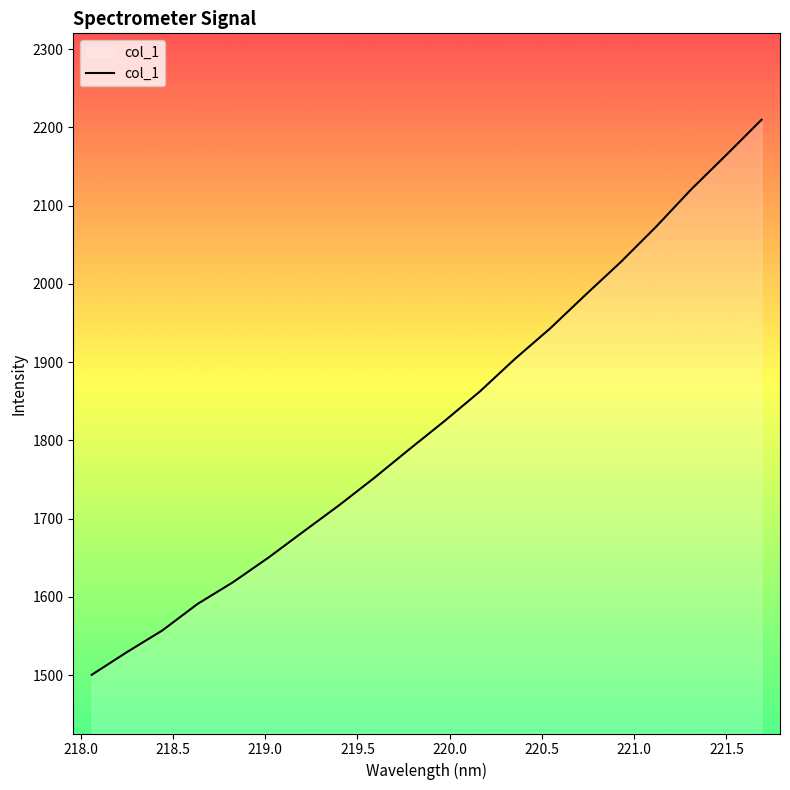

What is the difference between the maximum and minimum values?

709.3